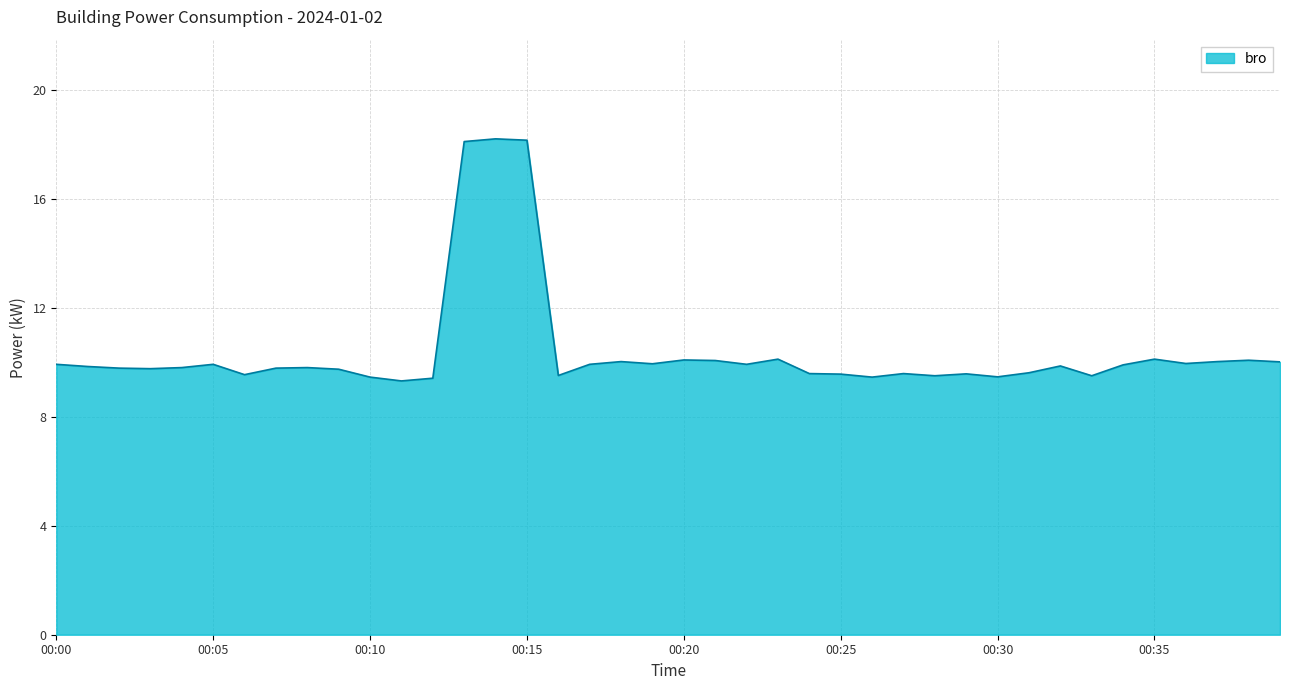

What is the maximum value shown in the chart?

18.2